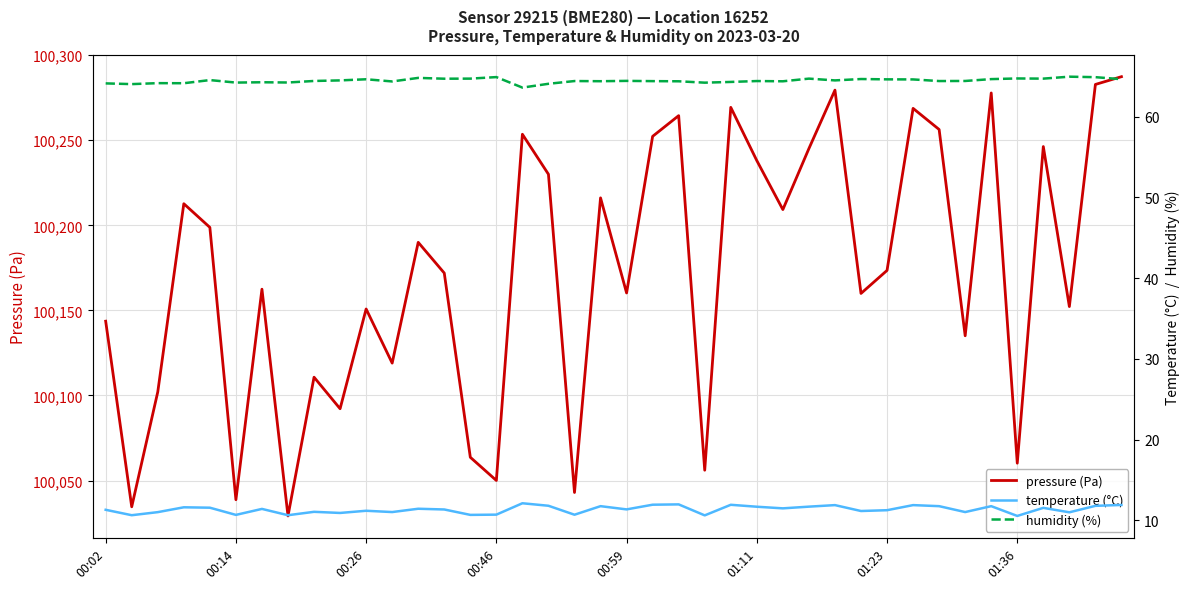

The value of humidity (%) at 23 is 64.2. True or false?

True